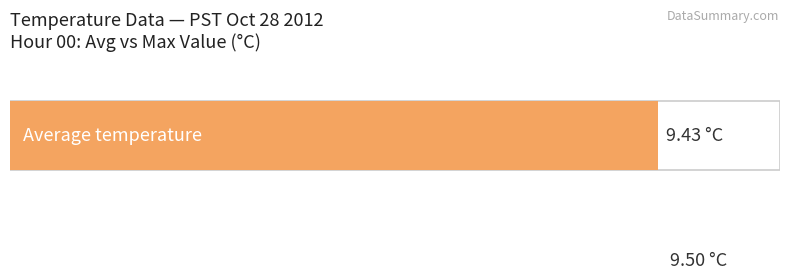

What is the average value of the Average utilization series?

9.4